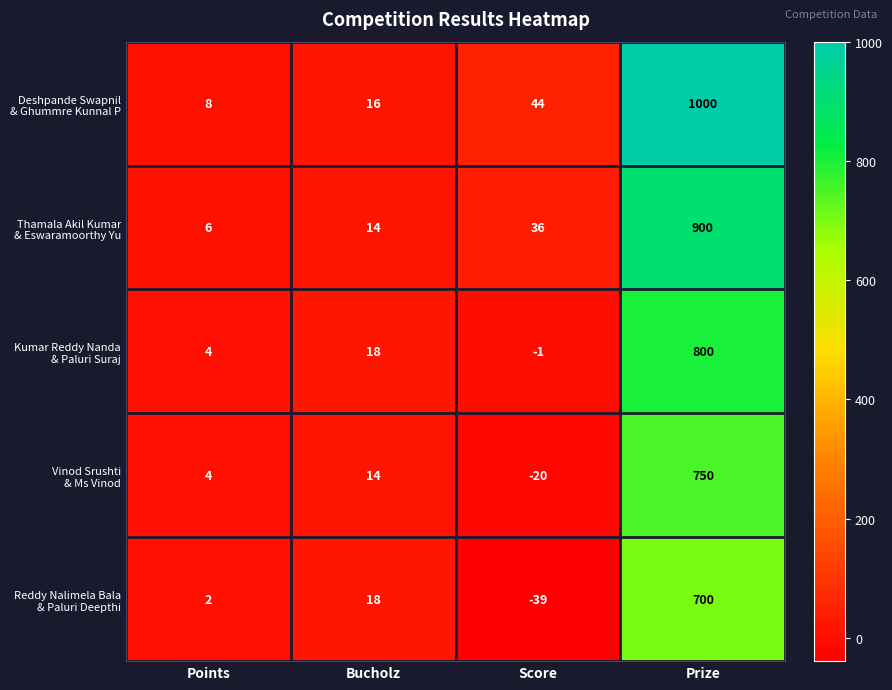

What is the minimum value shown in the chart?

-39